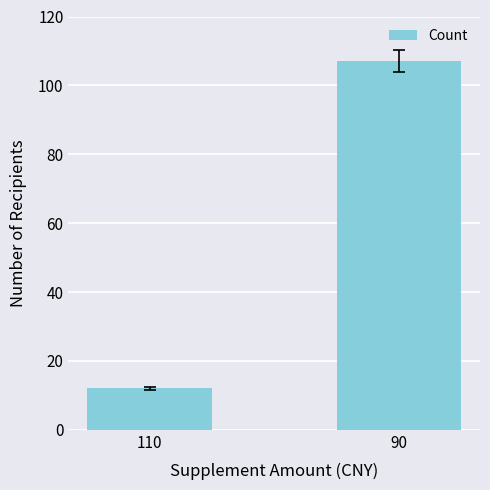

Where is the data nearest to the value 59?

110